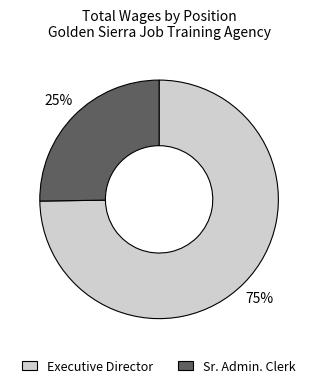

Do Sr. Admin. Clerk and Executive Director together represent more than half of the pie?

Yes